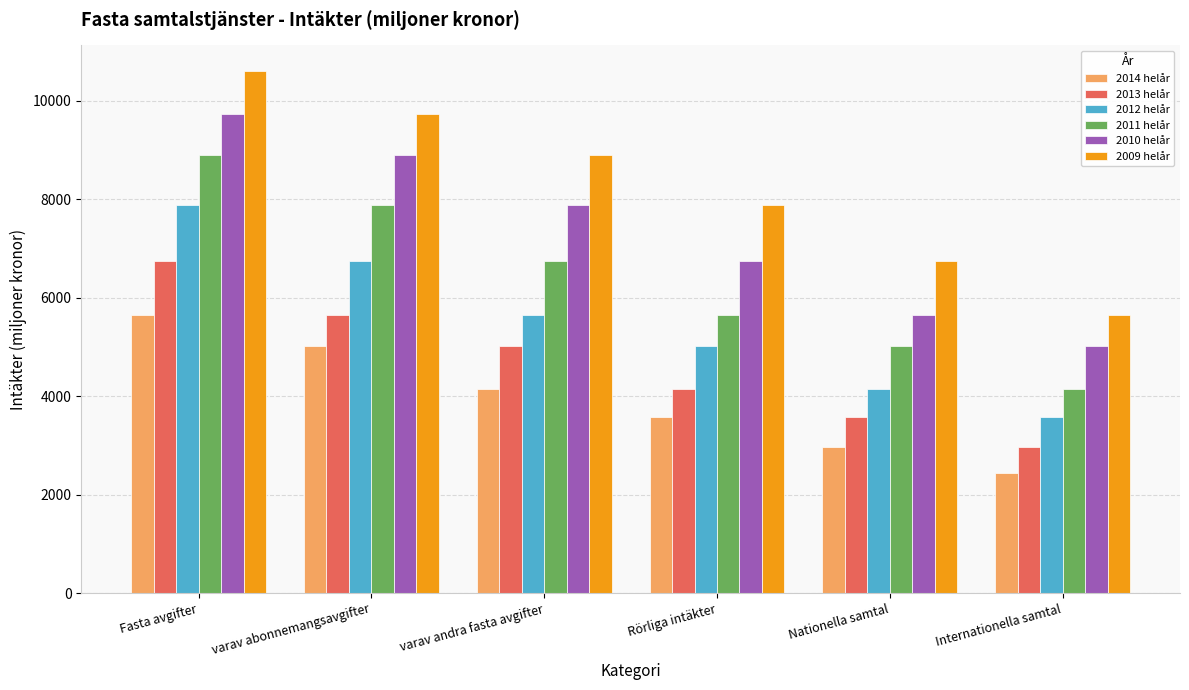

What is the average value of the 2013 helår series?

4683.0